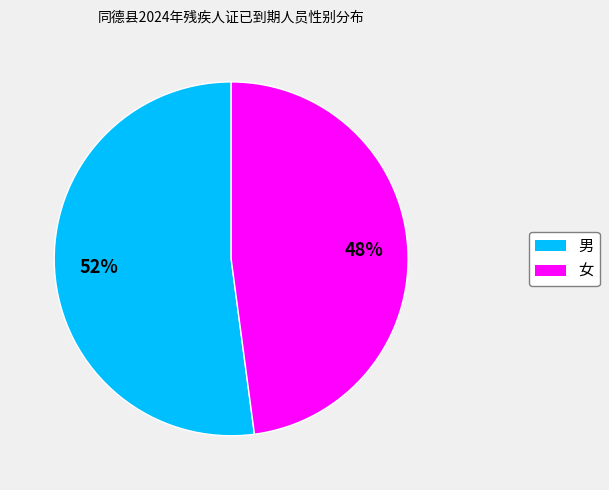

Rank the categories by value from highest to lowest.

男, 女